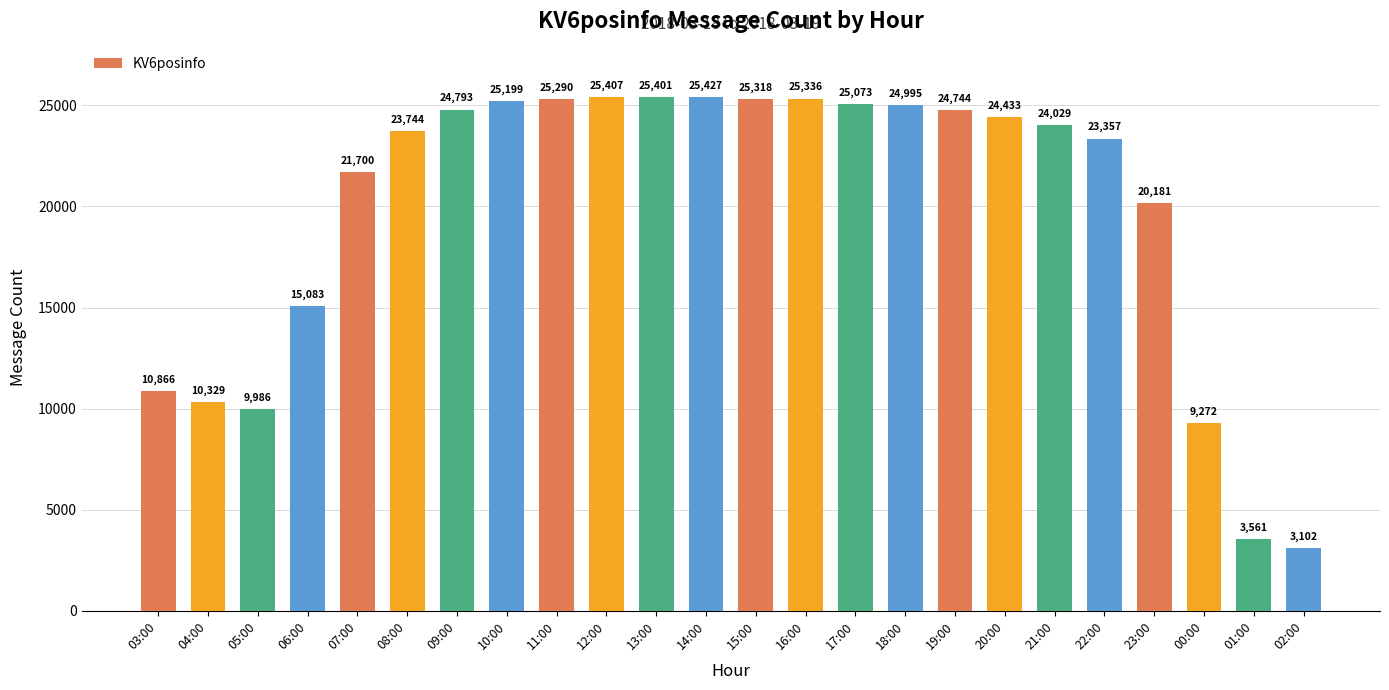

What is the approximate value at 14:00, to the nearest 10?

25430